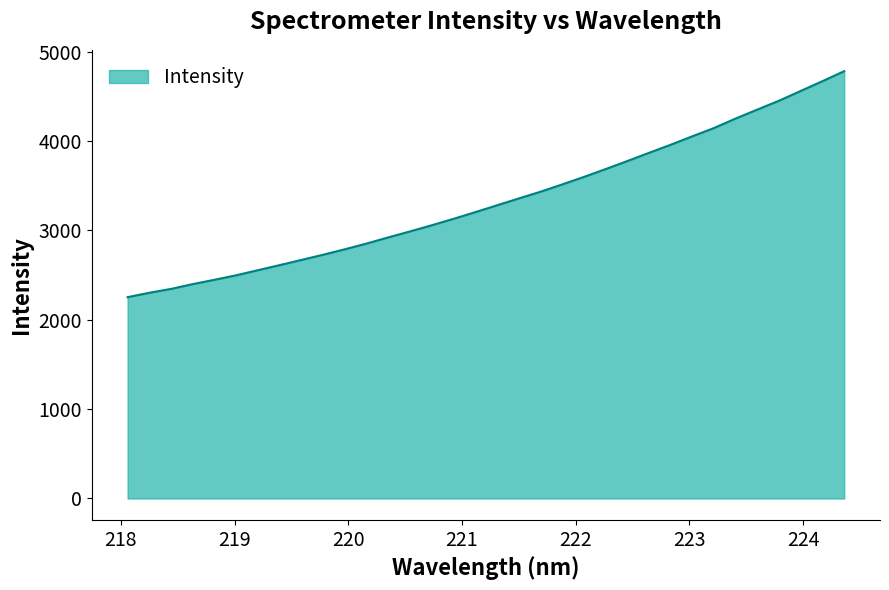

Reading left to right, extract all data points from this chart.

2252.8	2302.1	2345.3	2399.4	2447.5	2498.0	2555.1	2611.8	2669.7	2728.0	2789.1	2853.2	2922.2	2989.0	3058.0	3129.5	3204.4	3280.9	3357.4	3432.5	3514.5	3598.1	3686.1	3775.8	3867.8	3958.3	4053.3	4146.0	4252.5	4352.6	4451.8	4561.3	4670.2	4781.8